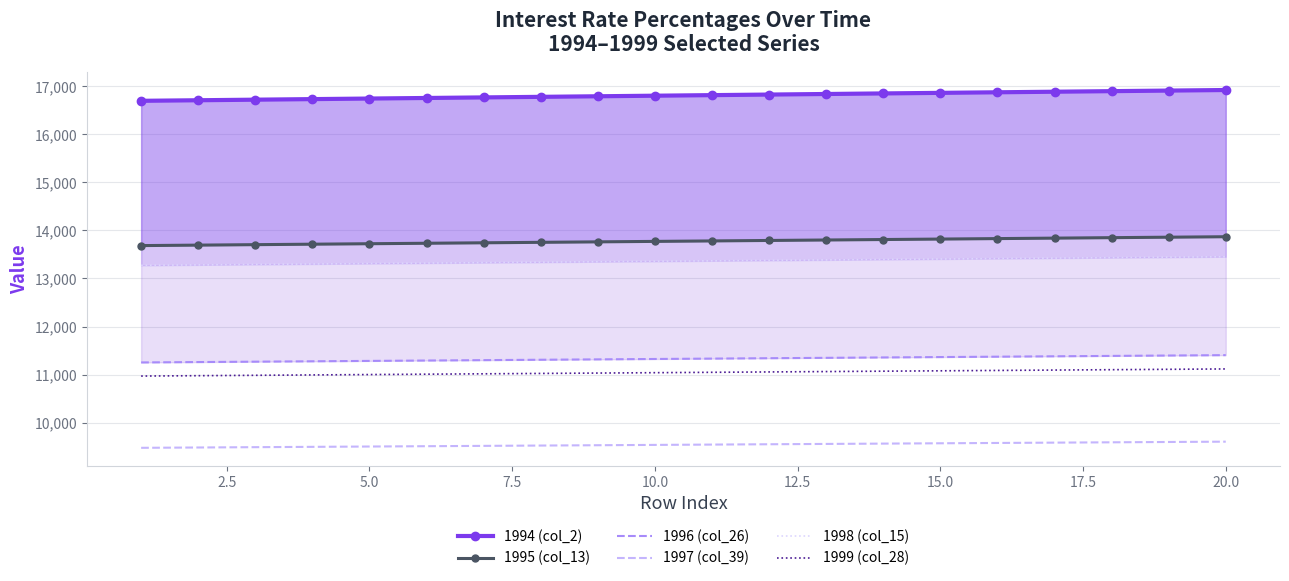

The value of 1994 (col_2) at 10.0 is 23884.3. True or false?

False